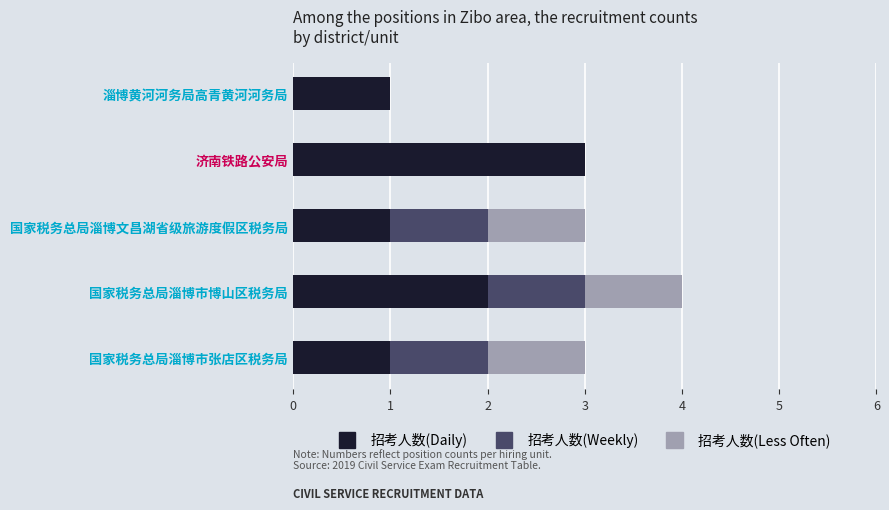

At which category is the sum across all series the highest?

国家税务总局淄博市博山区税务局